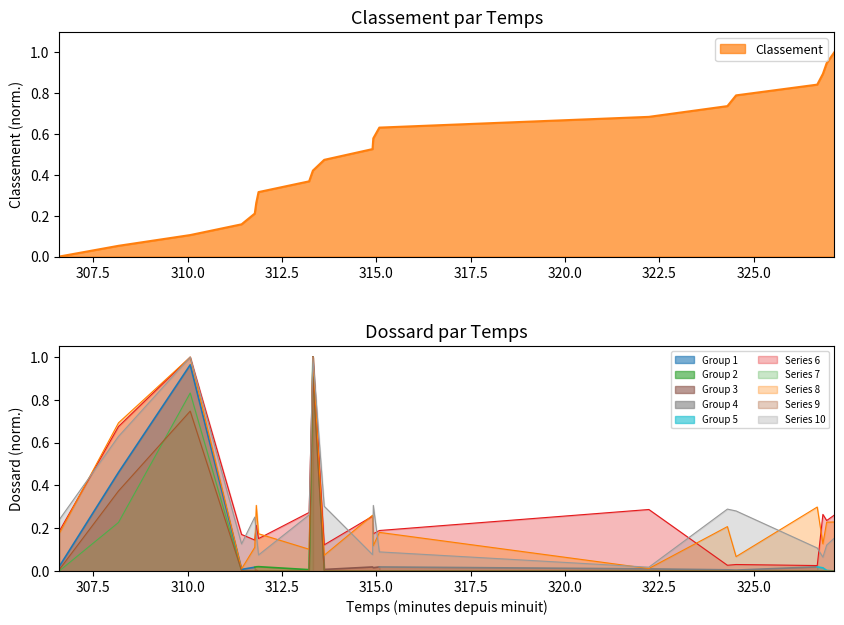

Reading left to right, list all the values displayed in this chart.

Classement: 05:06:36=0.0	05:08:10=0.1	05:10:04=0.1	05:11:26=0.2	05:11:47=0.2	05:11:49=0.3	05:11:53=0.3	05:13:13=0.4	05:13:19=0.4	05:13:37=0.5	05:14:54=0.5	05:14:55=0.6	05:15:05=0.6	05:22:13=0.7	05:24:18=0.7	05:24:32=0.8	05:26:41=0.8	05:26:50=0.9	05:26:56=0.9	05:27:08=1.0
Dossard: 05:06:36=0.0	05:08:10=0.4	05:10:04=0.7	05:11:26=0.0	05:11:47=0.0	05:11:49=0.0	05:11:53=0.0	05:13:13=0.0	05:13:19=0.9	05:13:37=0.0	05:14:54=0.0	05:14:55=0.0	05:15:05=0.0	05:22:13=0.0	05:24:18=0.0	05:24:32=0.0	05:26:41=0.0	05:26:50=0.0	05:26:56=0.0	05:27:08=0.0